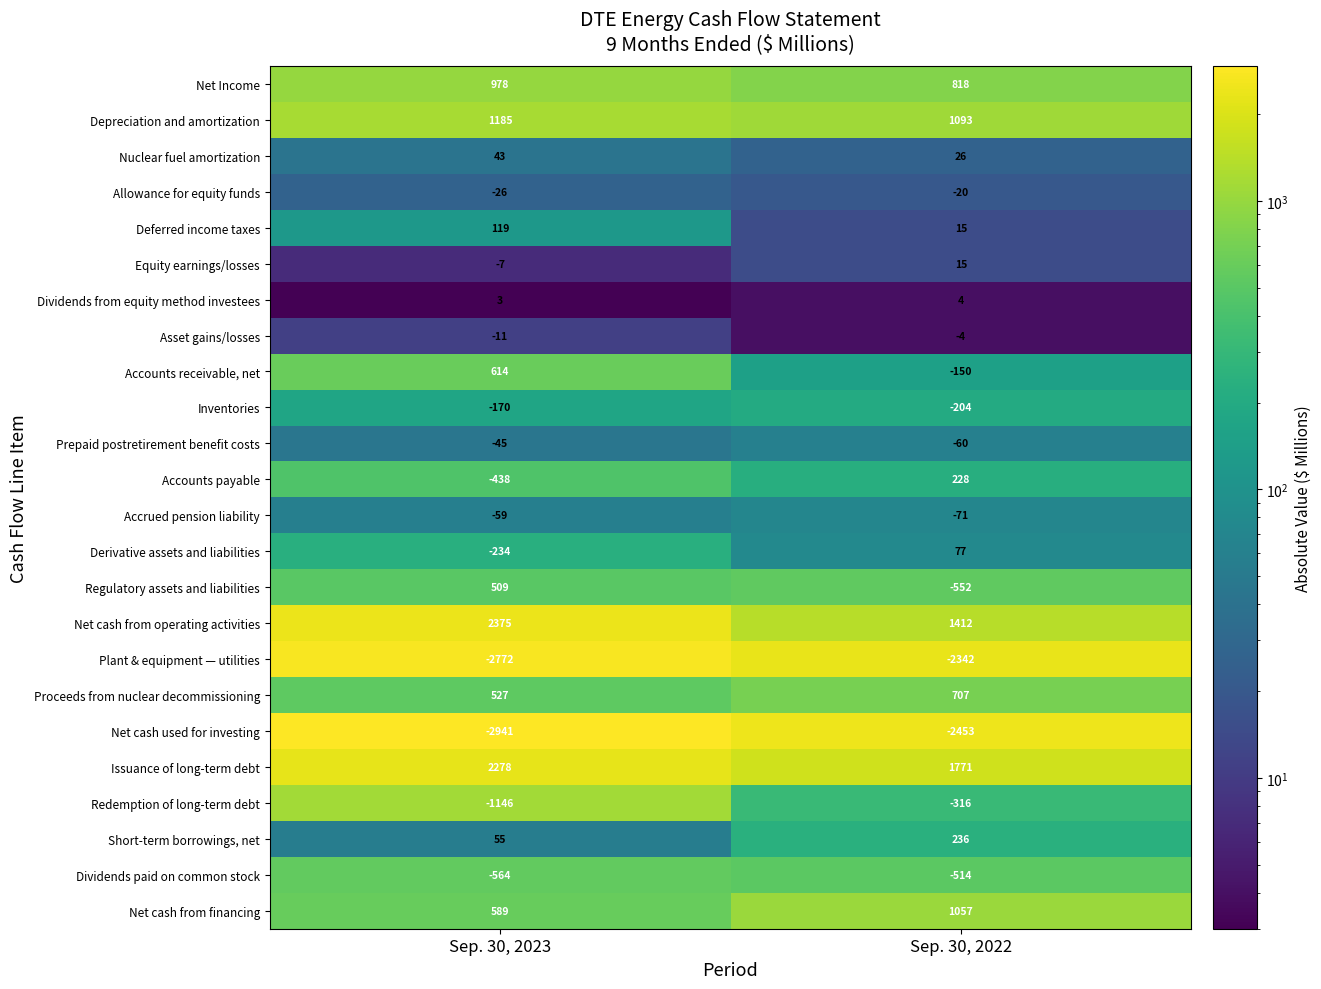

What is the minimum value shown in the chart?

-2941